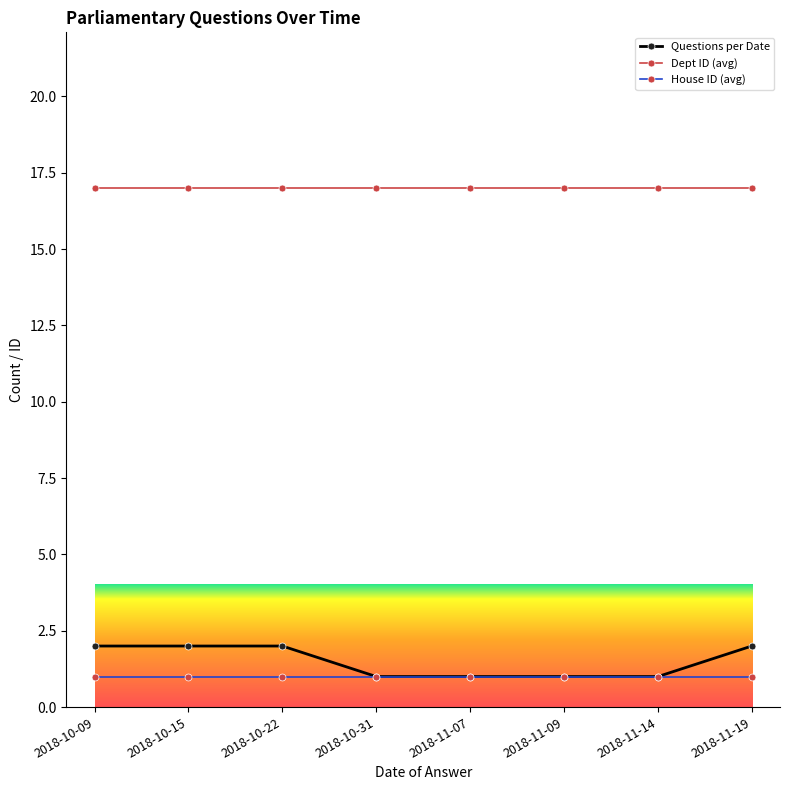

True or false: Dept ID (avg) and Questions per Date intersect in this chart.

False